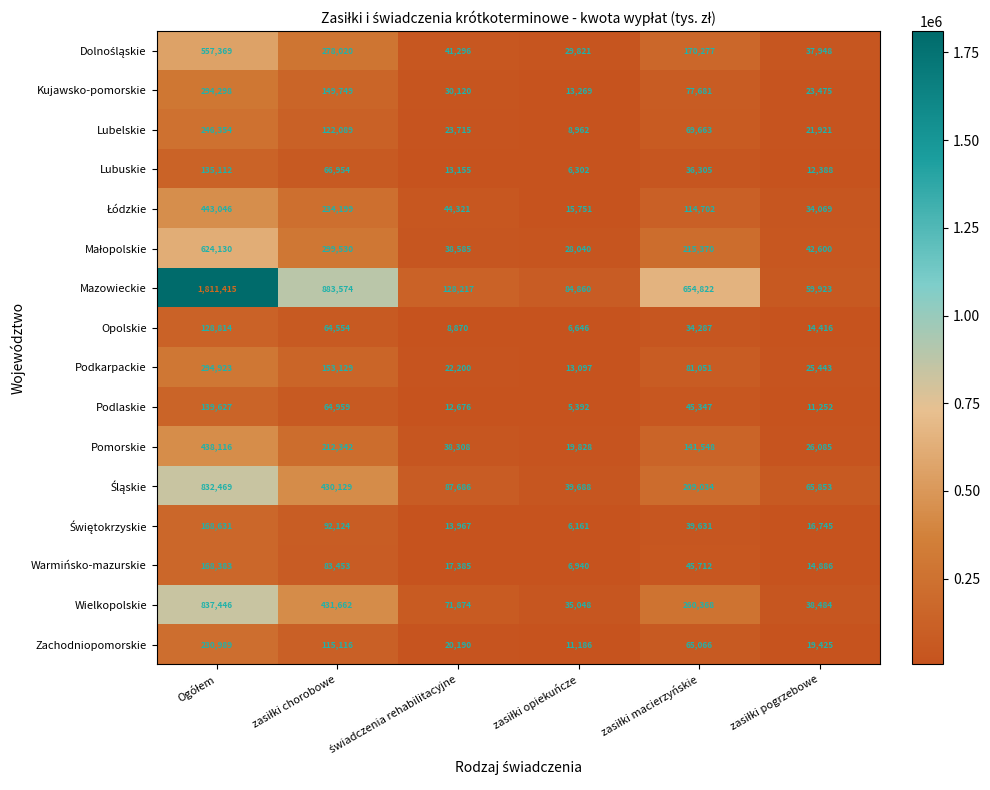

What is the maximum value for Mazowieckie?

1811415